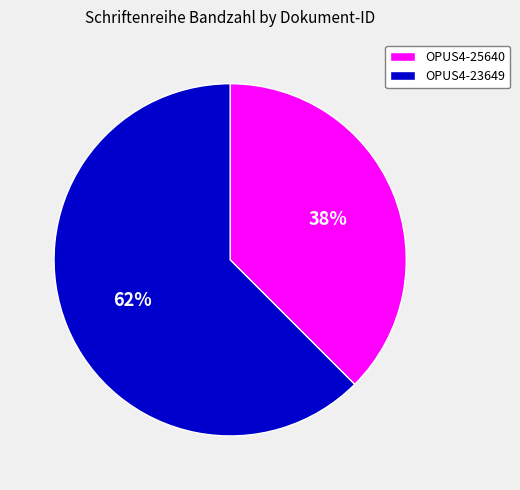

Which slice is the smallest?

OPUS4-25640